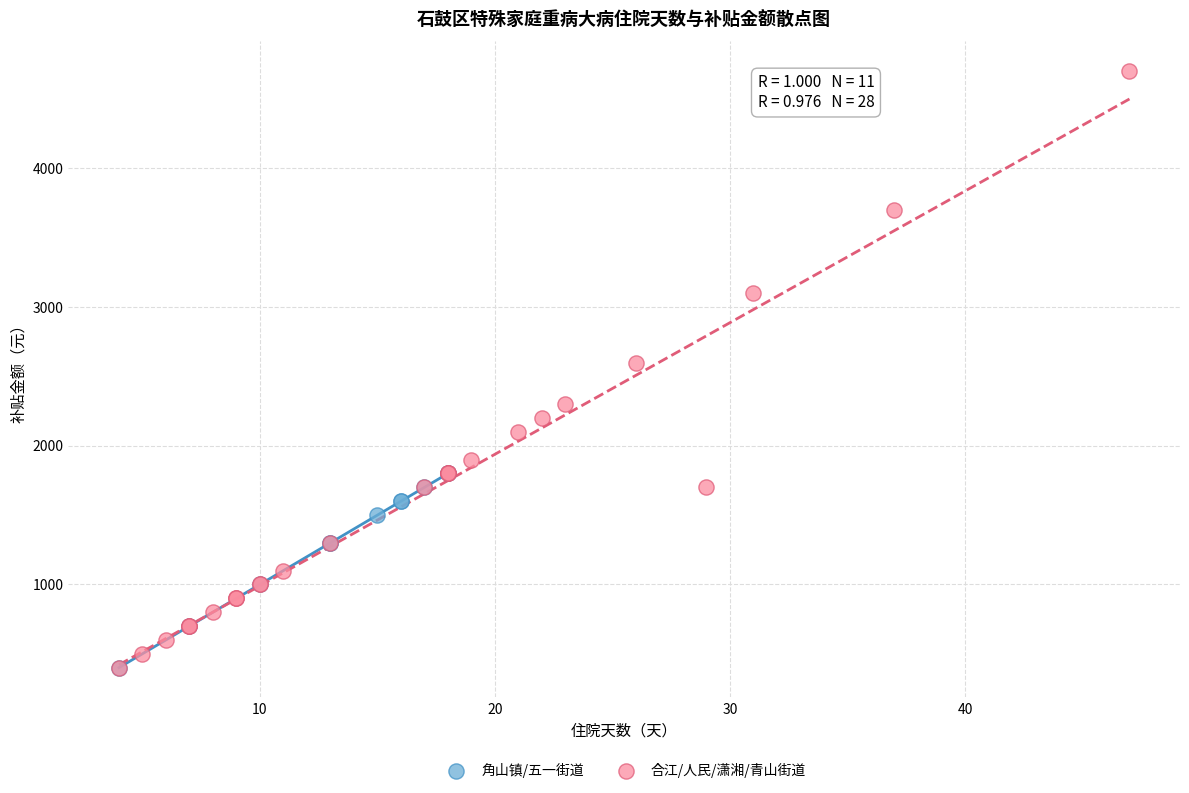

Which series has the widest spread of Y values?

合江/人民/潇湘/青山街道